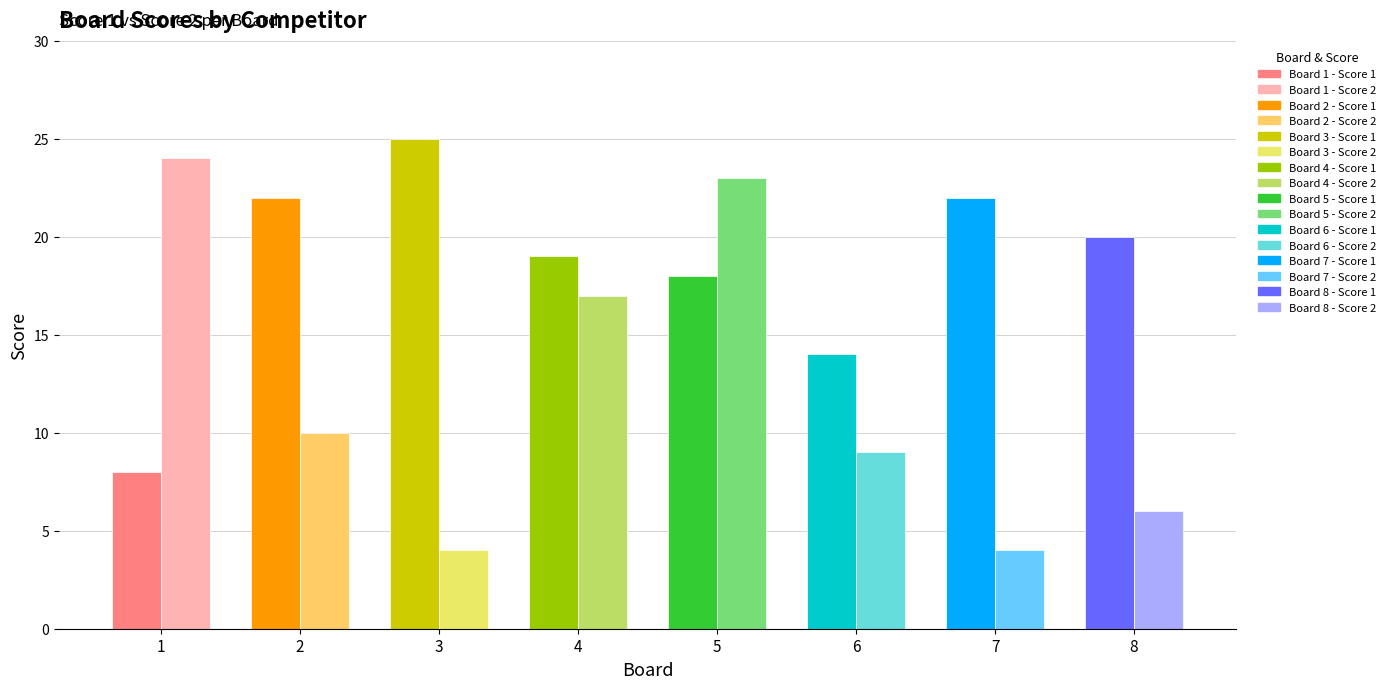

At how many categories does at least one series exceed 12?

8